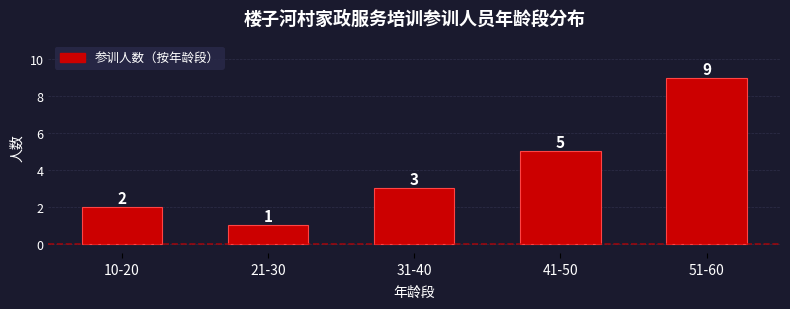

Rank the categories by value from lowest to highest.

21-30, 10-20, 31-40, 41-50, 51-60